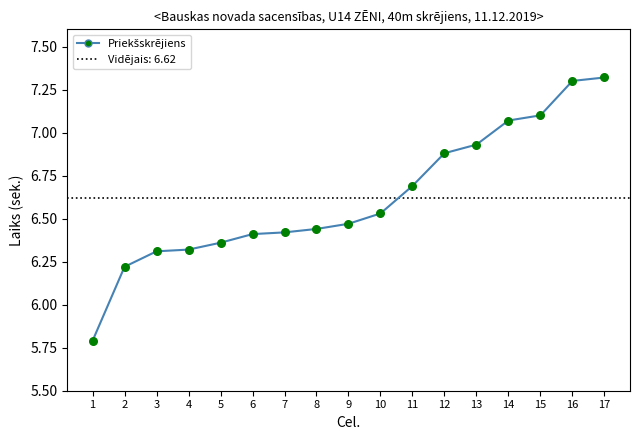

What is the ratio of the value at 5 to the value at 2?

1.0